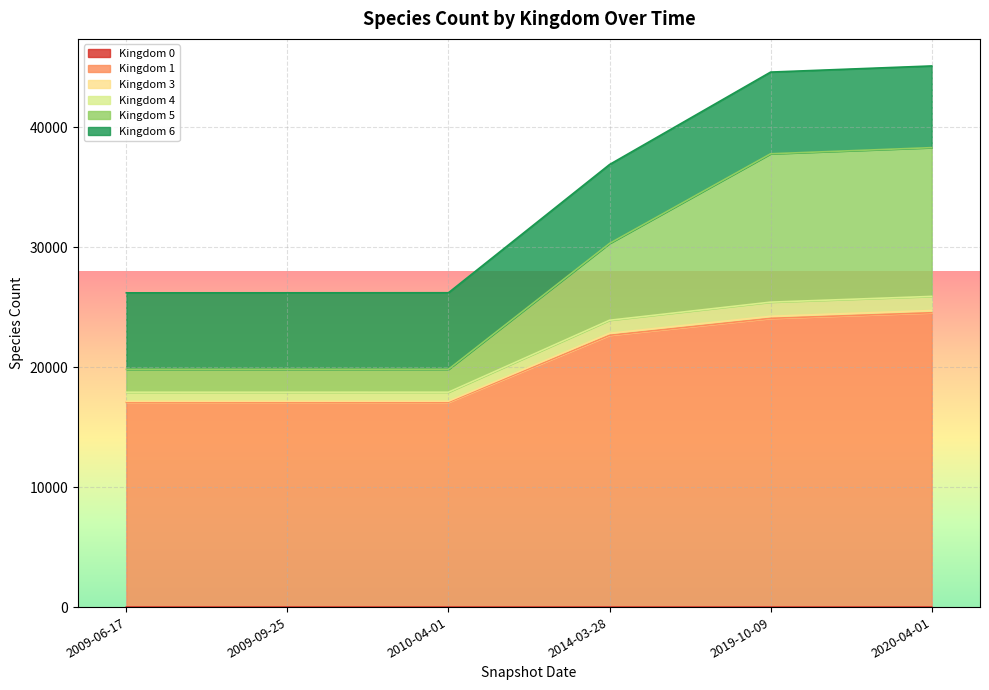

List the series in order of their peak value, lowest first.

0, 3, 4, 6, 5, 1